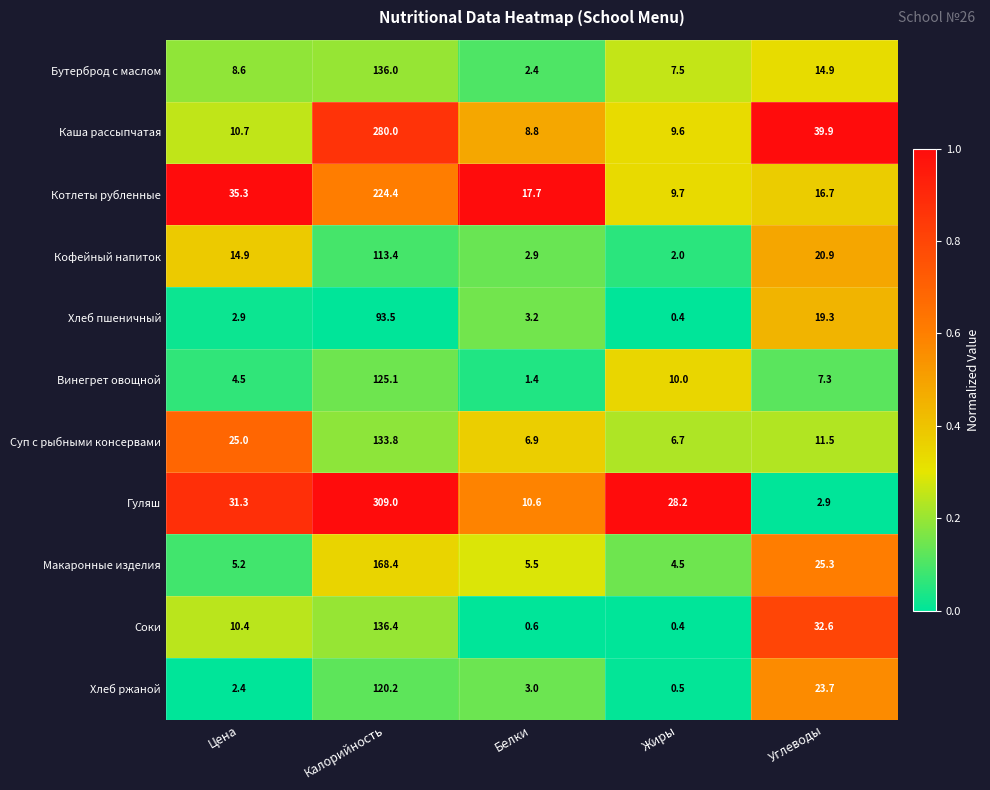

What is the approximate value of Каша рассыпчатая at Белки?

8.8